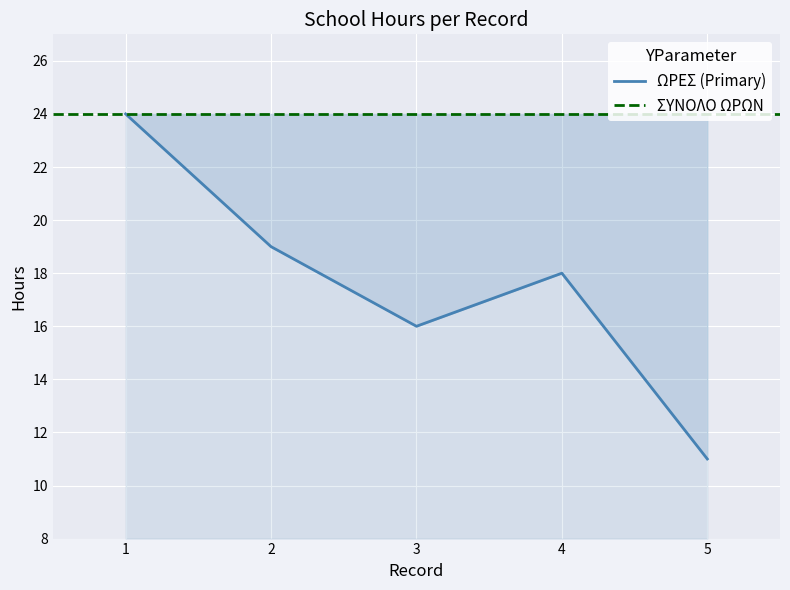

What is the difference between the values at 5 and 1?

13